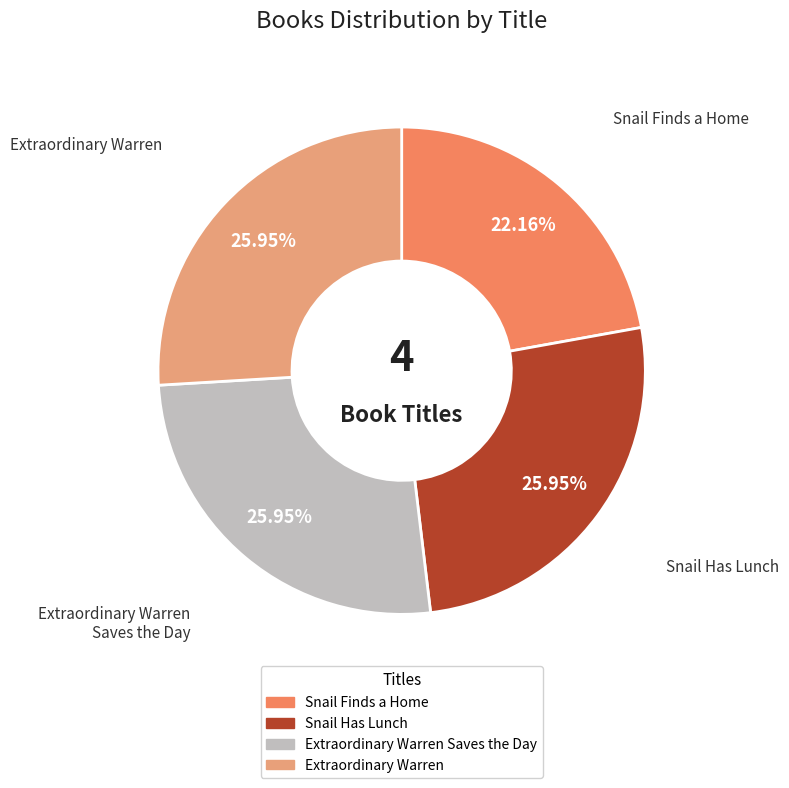

How many slices are in this pie chart?

4